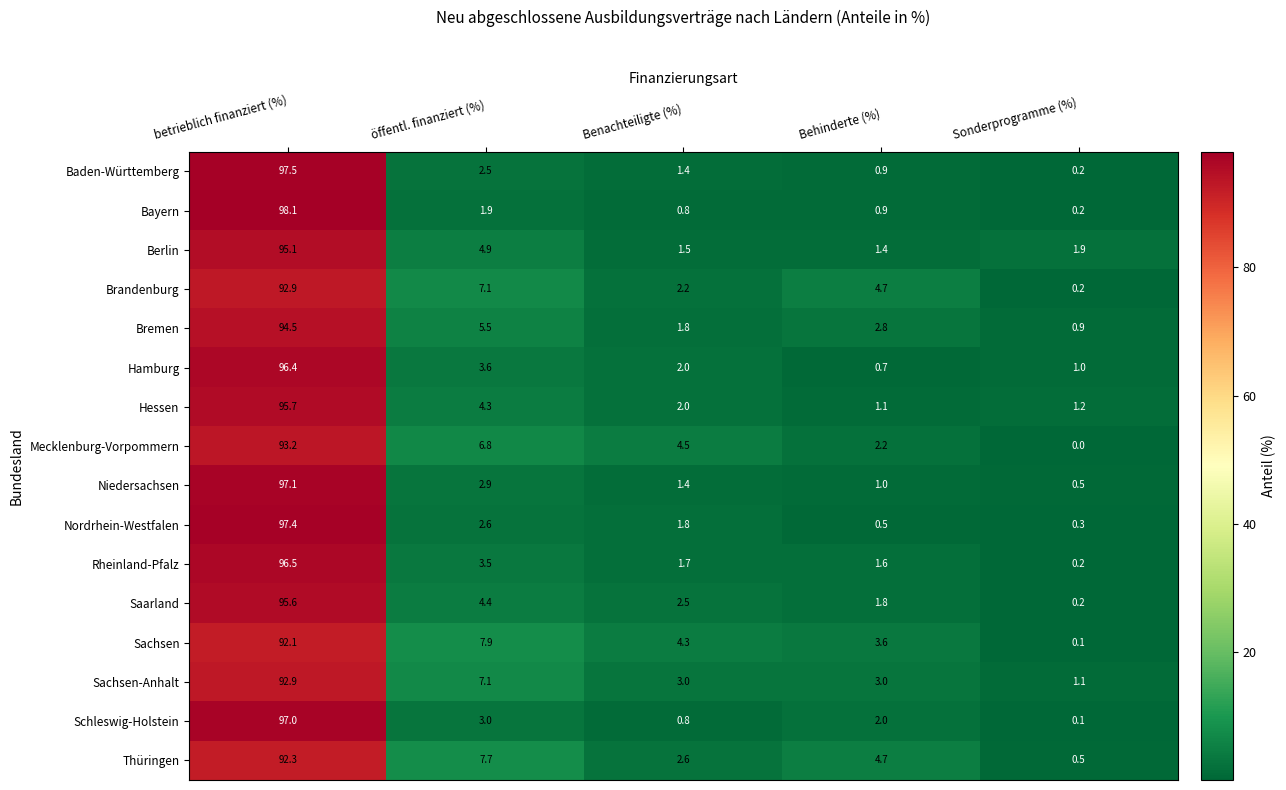

At how many categories does at least one series exceed 23?

1